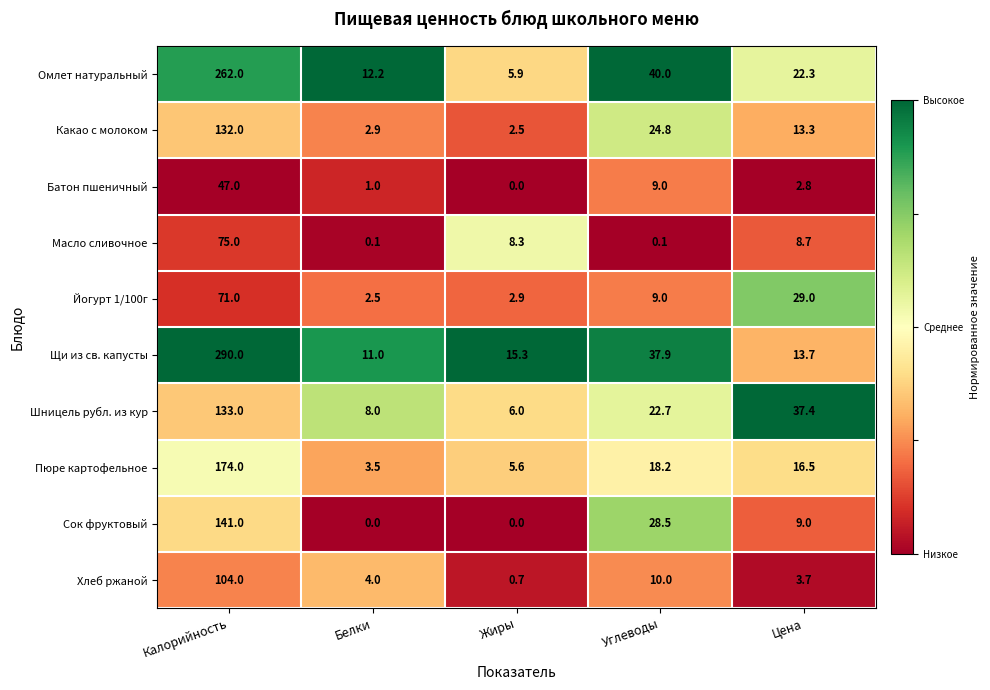

Rank the series by their maximum value, from highest to lowest.

Щи из св. капусты, Омлет натуральный, Пюре картофельное, Сок фруктовый, Шницель рубл. из кур, Какао с молоком, Хлеб ржаной, Масло сливочное, Йогурт 1/100г, Батон пшеничный